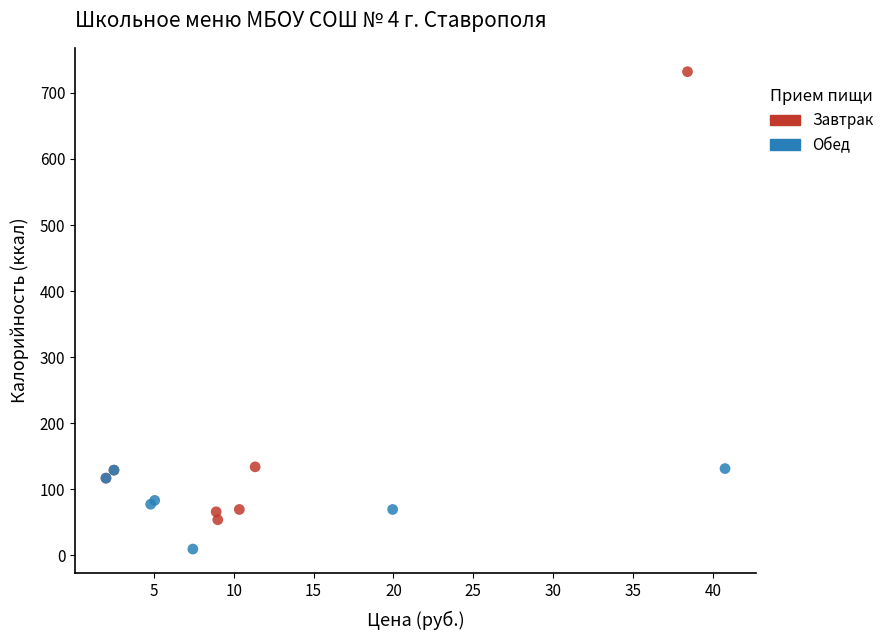

Which series contains the lowest Y value?

Обед